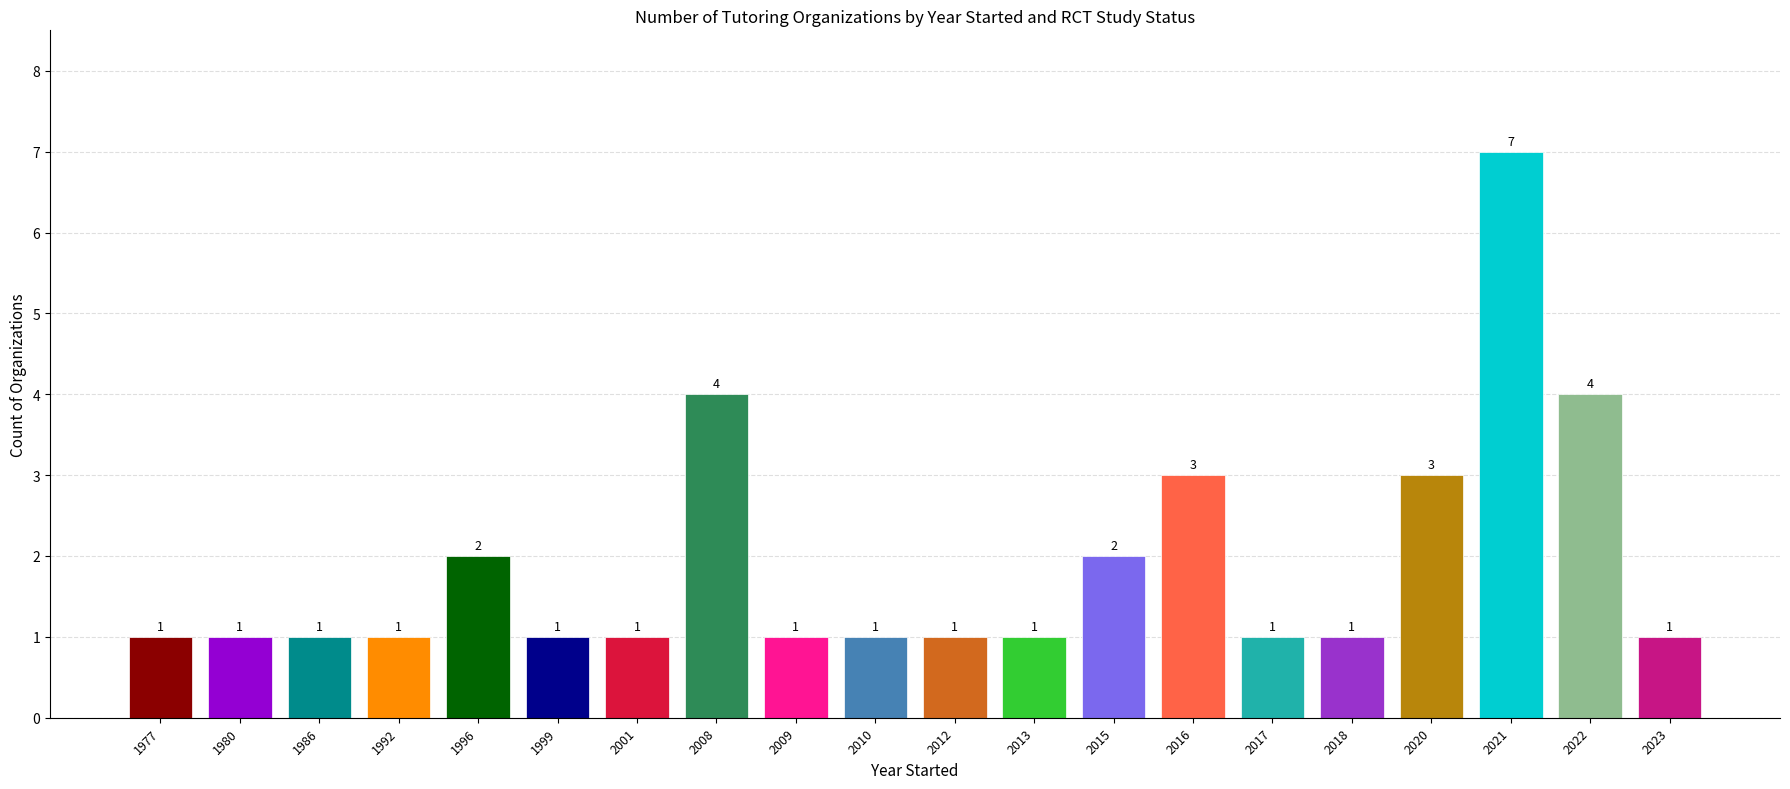

What is the approximate value at 2008?

4